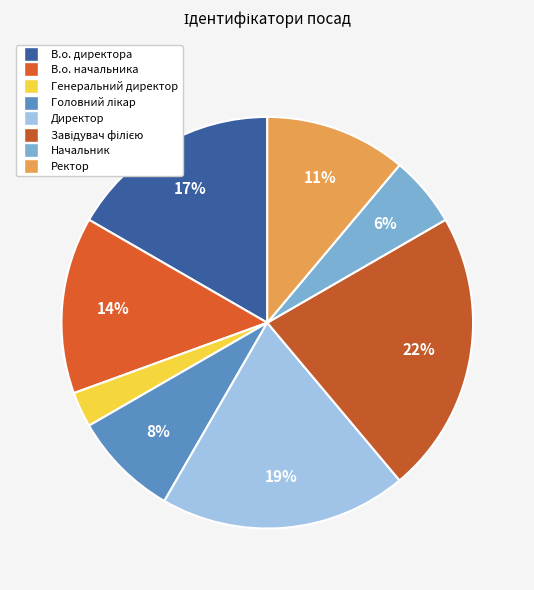

Rank the categories by value from lowest to highest.

Генеральний директор, Начальник, Головний лікар, Ректор, В.о. начальника, В.о. директора, Директор, Завідувач філією